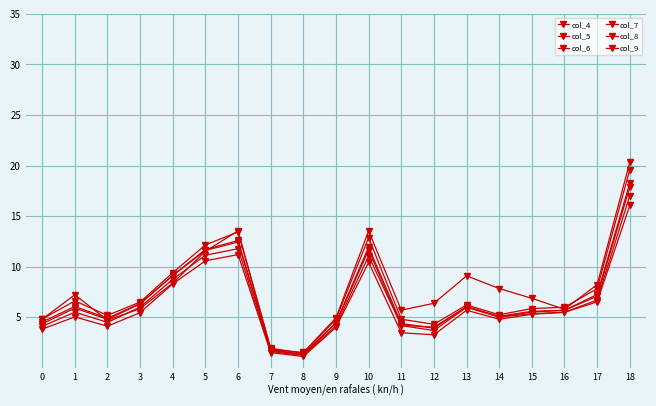

The value of col_8 at 17 is 6.7. True or false?

True